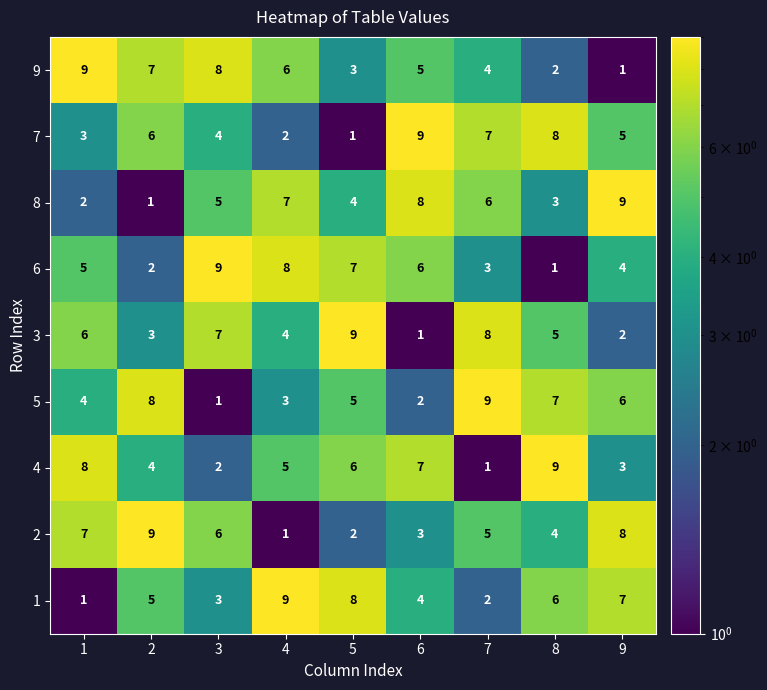

Which series changed the most between 3 and 6?

3